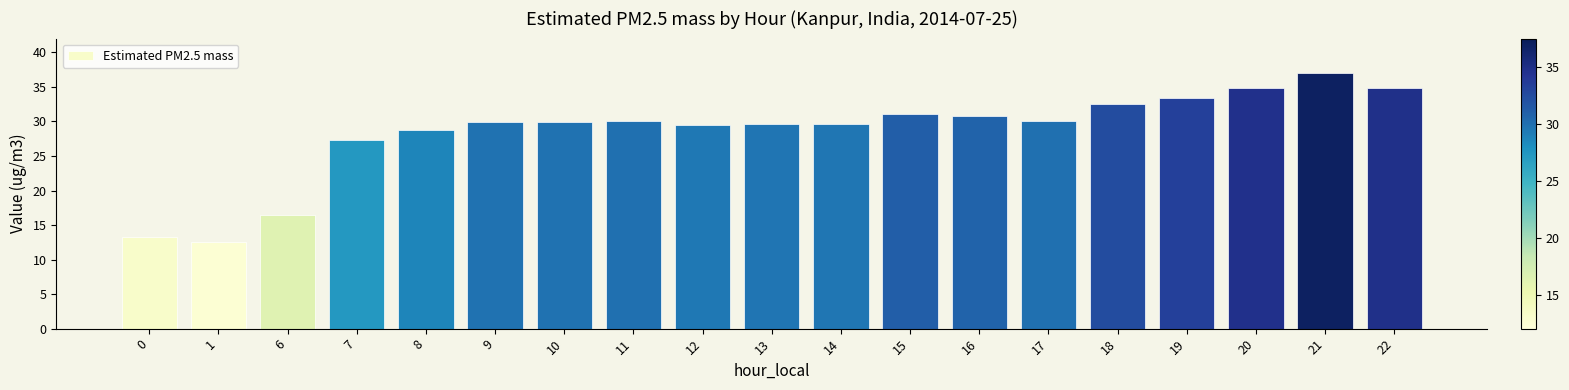

Approximately how many times larger is the value at 0 compared to 10?

0.4